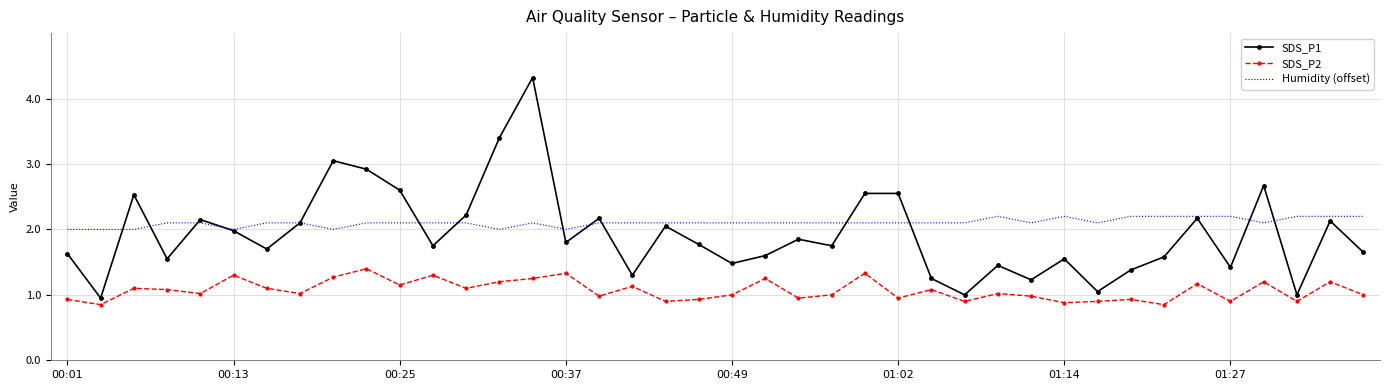

What is the maximum value for SDS_P1?

4.3